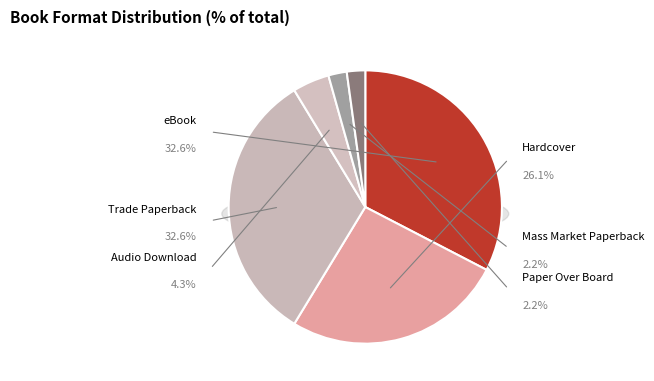

True or false: Hardcover accounts for 31% of the total.

False